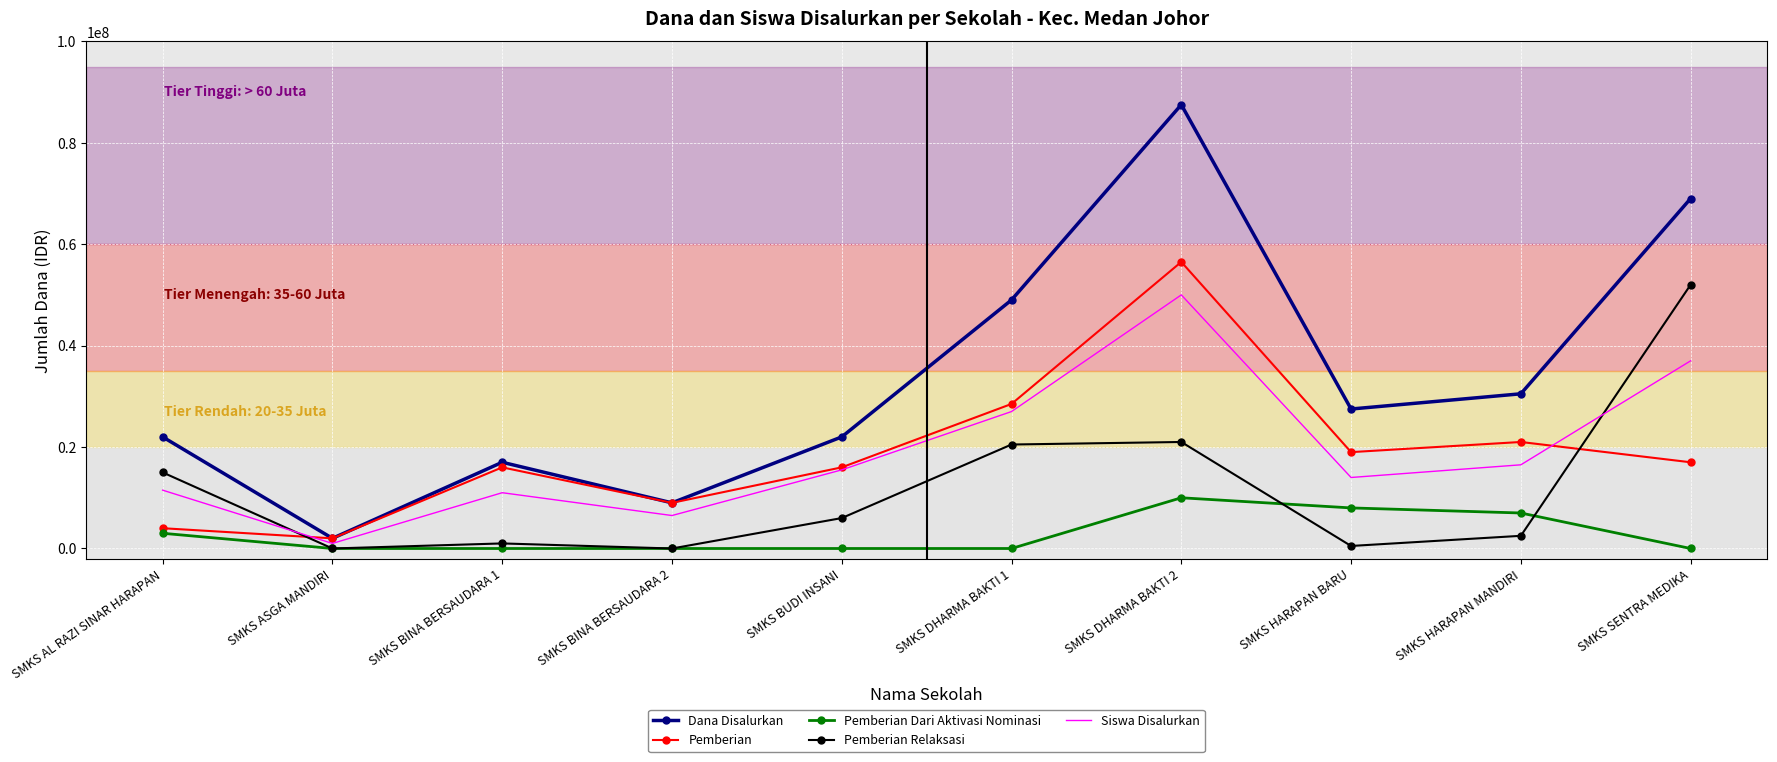

Reading left to right, list all the values displayed in this chart.

Dana Disalurkan: 22000000	2000000	17000000	9000000	22000000	49000000	87500000	27500000	30500000	69000000
Pemberian: 4000000	2000000	16000000	9000000	16000000	28500000	56500000	19000000	21000000	17000000
Pemberian Dari Aktivasi Nominasi: 3000000	0	0	0	0	0	10000000	8000000	7000000	0
Pemberian Relaksasi: 15000000	0	1000000	0	6000000	20500000	21000000	500000	2500000	52000000
Siswa Disalurkan: 11500000	1000000	11000000	6500000	15500000	27000000	50000000	14000000	16500000	37000000